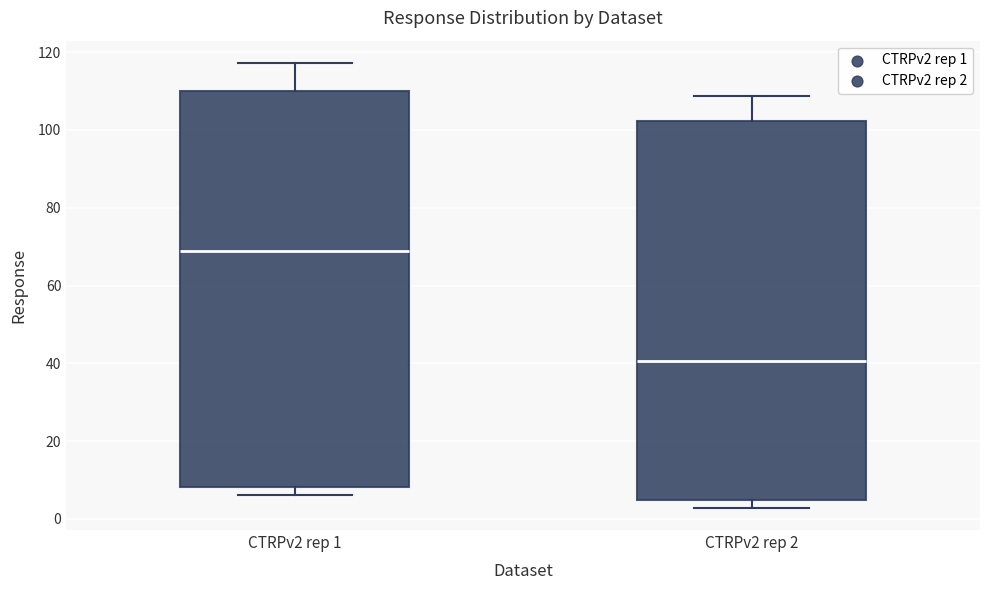

Reading left to right, transcribe this box plot: for each box, give where its median line is, the range the box spans, and where its two whiskers end, as read against the y-axis. The values are not printed on the chart, so give them approximately, as read against the axis.

CTRPv2 rep 1: median 68, box 8 to 110, whiskers 6 to 118
CTRPv2 rep 2: median 40, box 4 to 102, whiskers 2 to 108